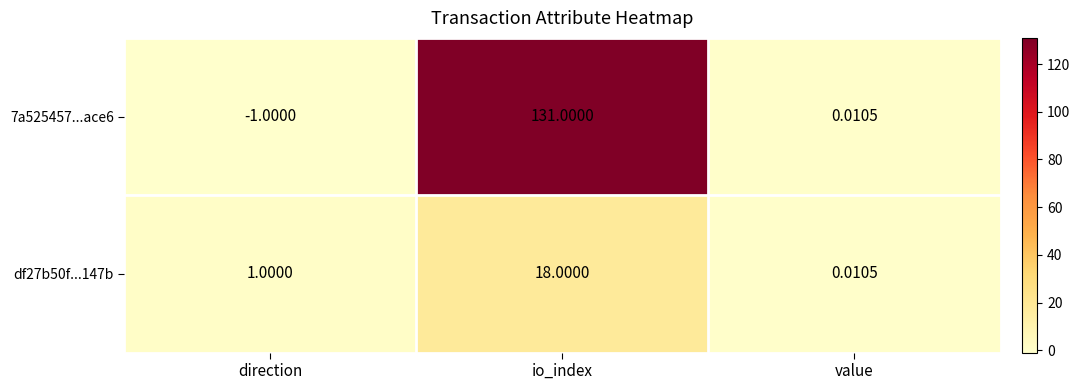

Where does the 7a525457...ace6 series first go above 0?

io_index